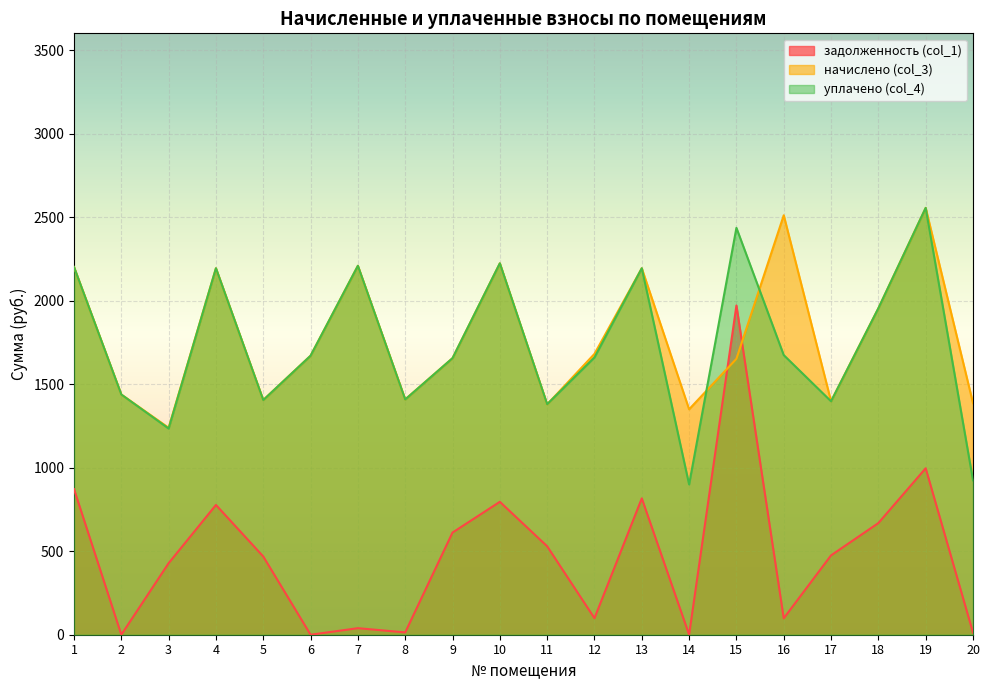

The уплачено (col_4) series shows 2193.8 at 4. True or false?

True